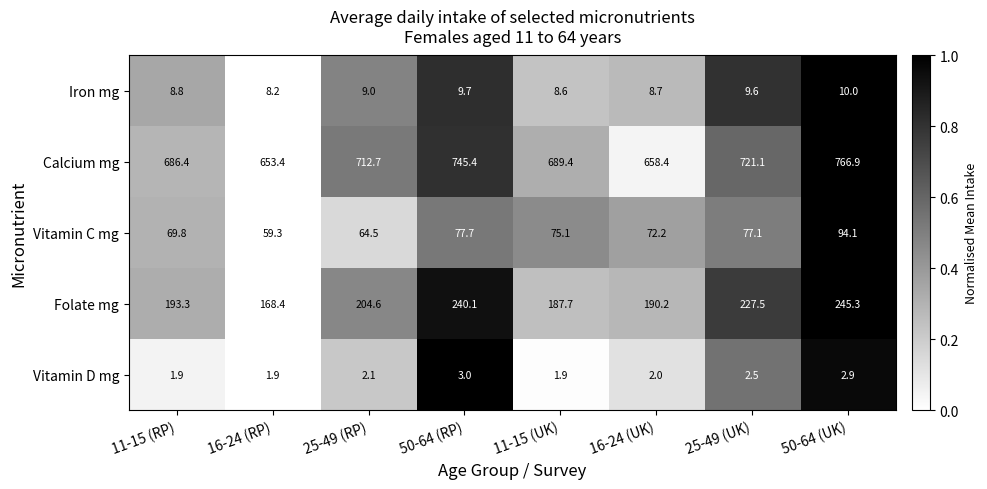

What is the sum of the Vitamin D mg values at 16-24 (UK) and 50-64 (UK)?

4.9